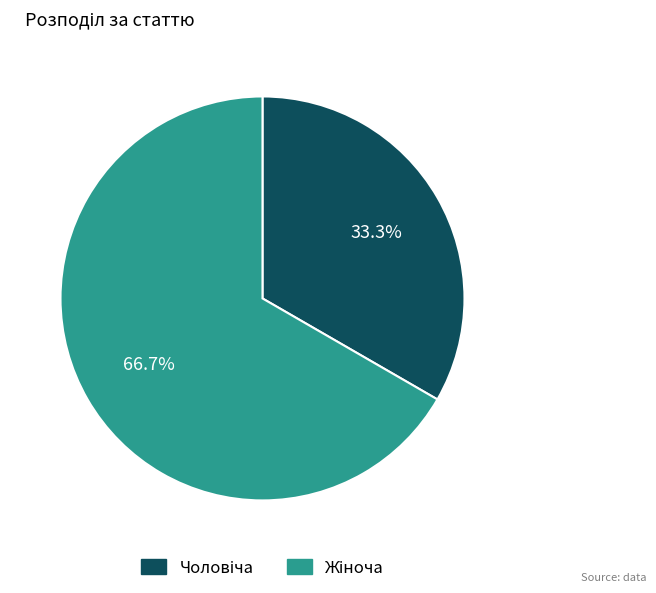

Is there a majority slice in this chart?

Yes